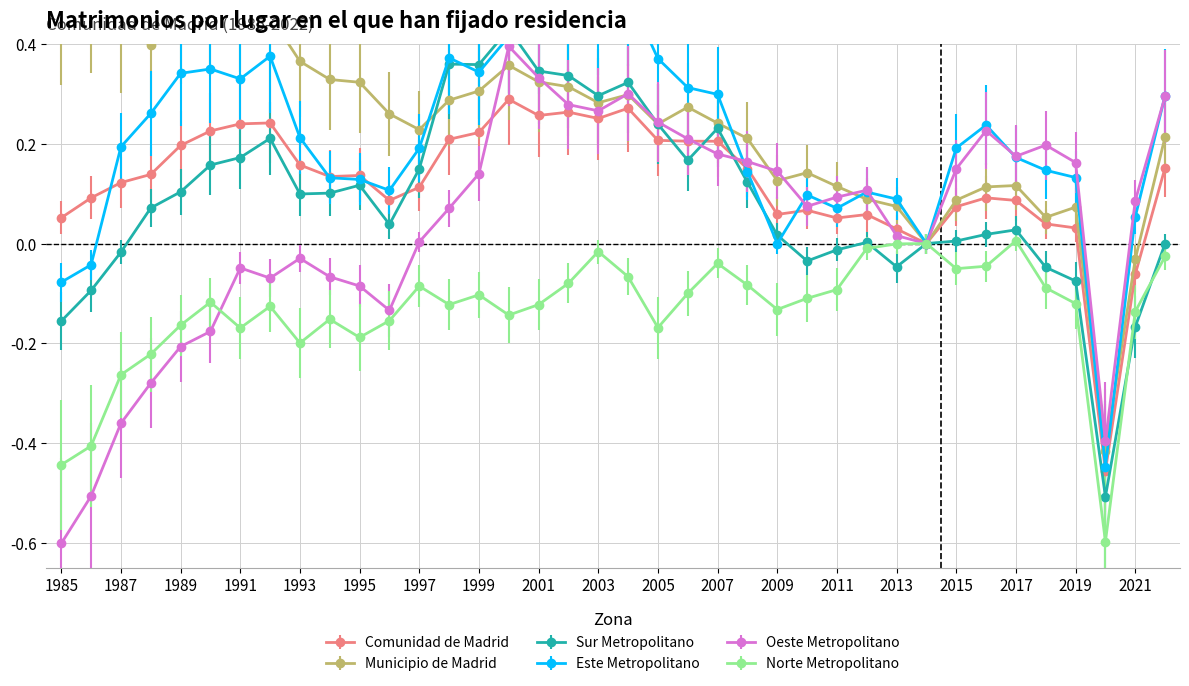

At which category is the sum across all series the highest?

2000